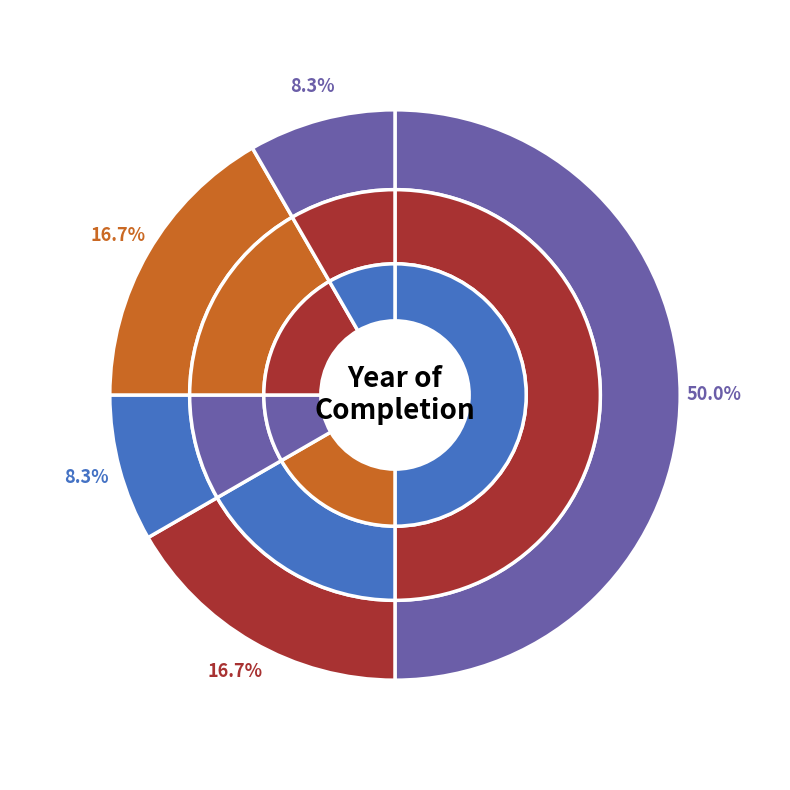

Which has a higher value, 2023 or 2020?

2023